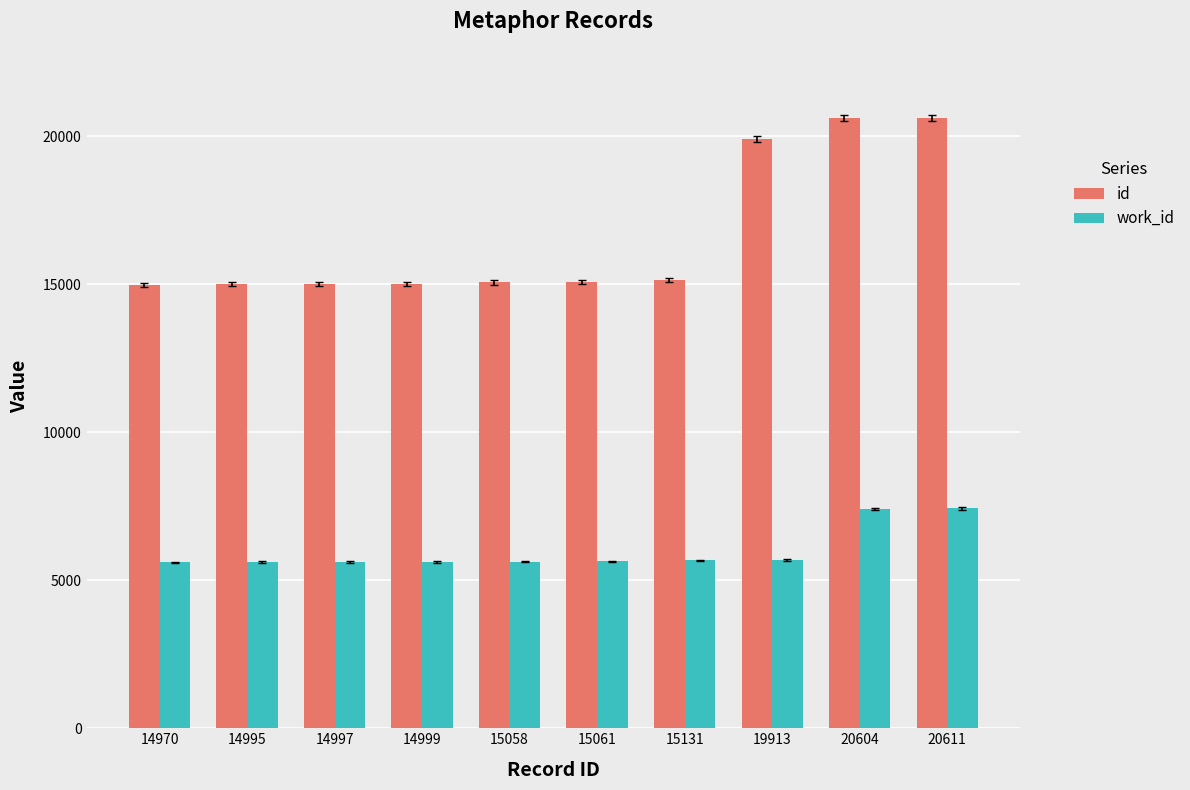

Which series changed the most between 14970 and 20611?

id